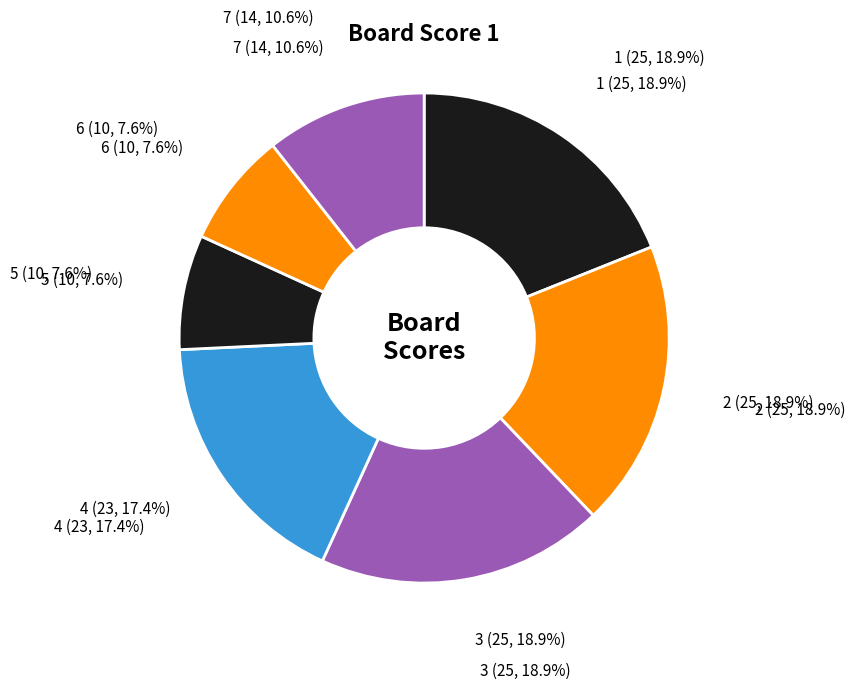

To the nearest percent, what percentage of the pie is 5?

8%